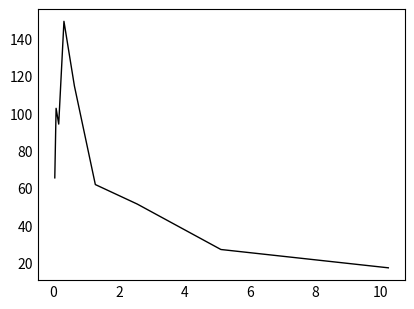

What is the smallest value displayed?

17.3